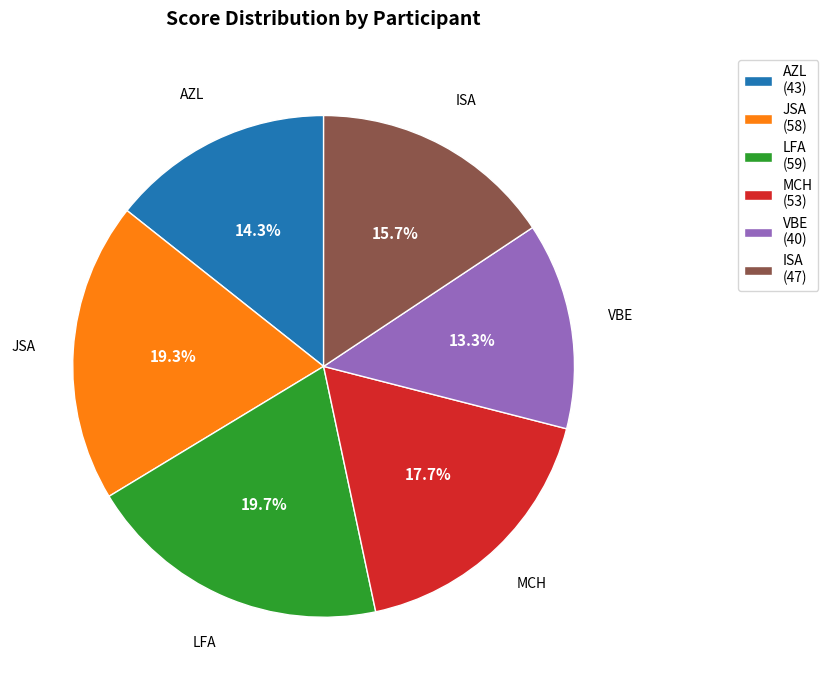

Which slice is the smallest?

VBE (40)